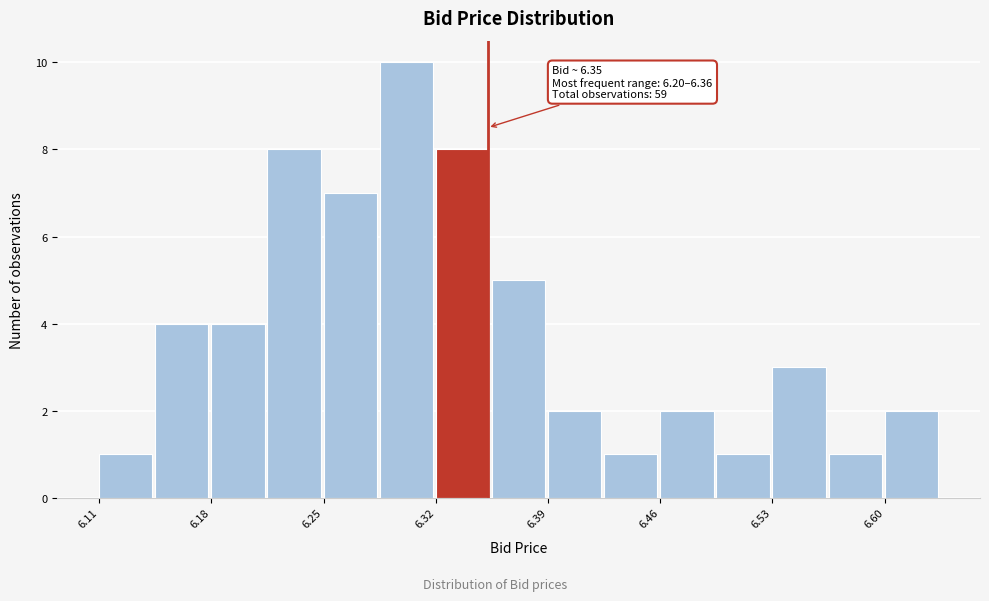

Read against the x-axis, roughly where is the centre of the tallest bar?

6.30